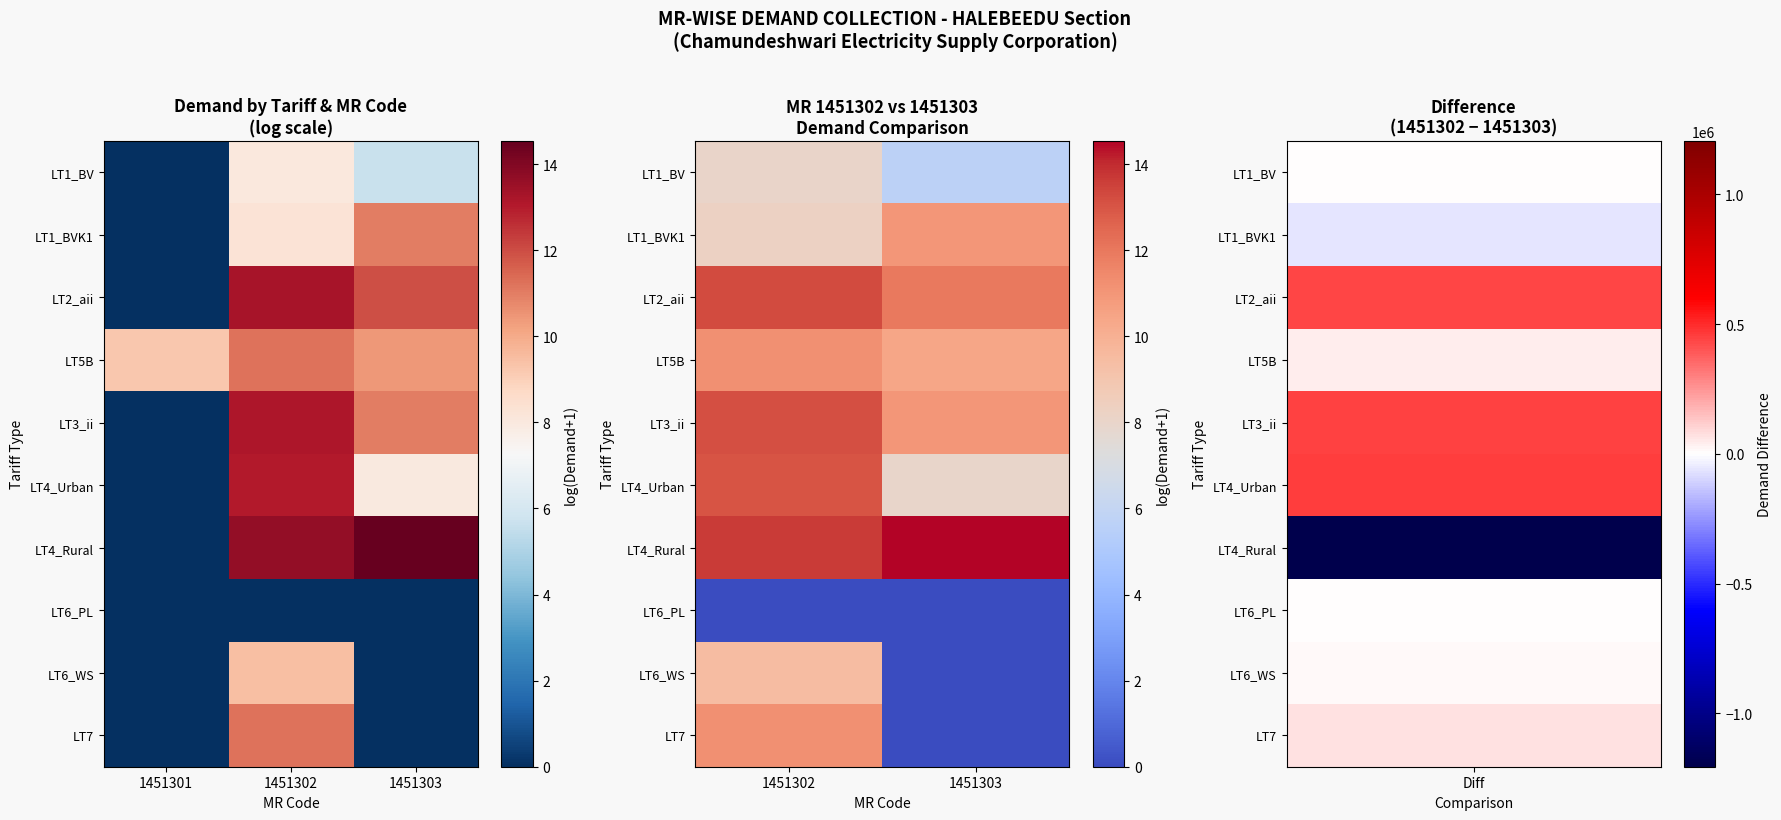

How many data points in LT4_Urban are above 13?

1